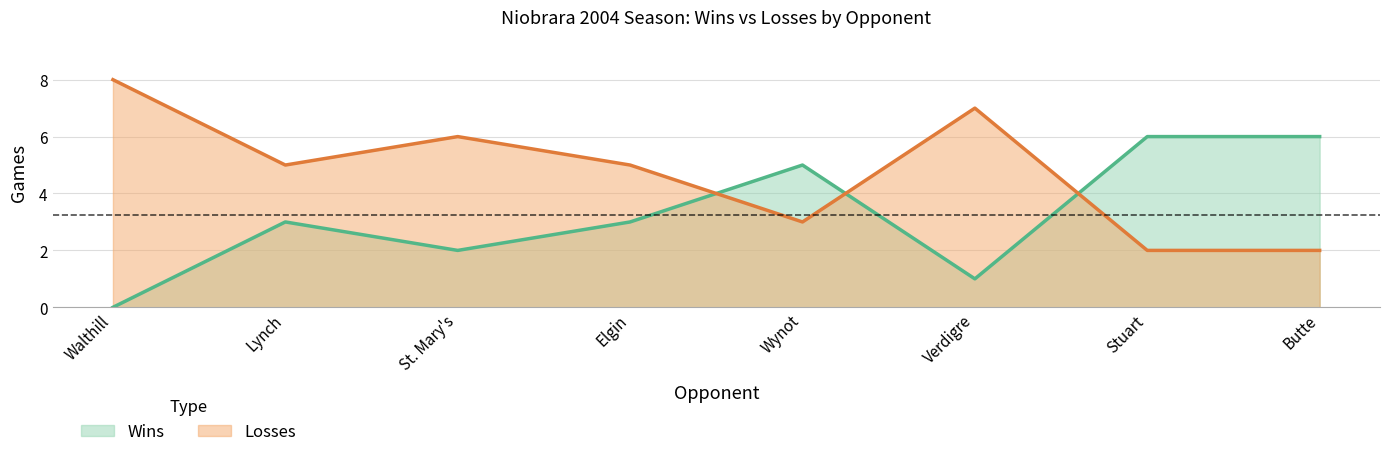

How many categories are shown in the chart?

8